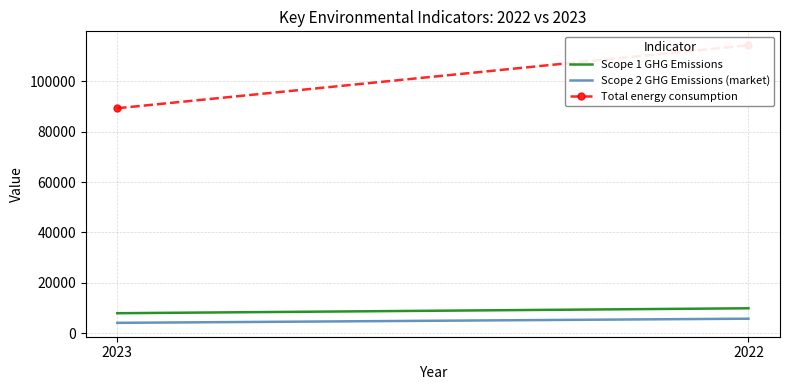

Reading right to left, list all the values displayed in this chart.

Scope 1 GHG Emissions: 2022=9892	2023=7934
Scope 2 GHG Emissions (market): 2022=5761	2023=4112
Total energy consumption: 2022=114362	2023=89334